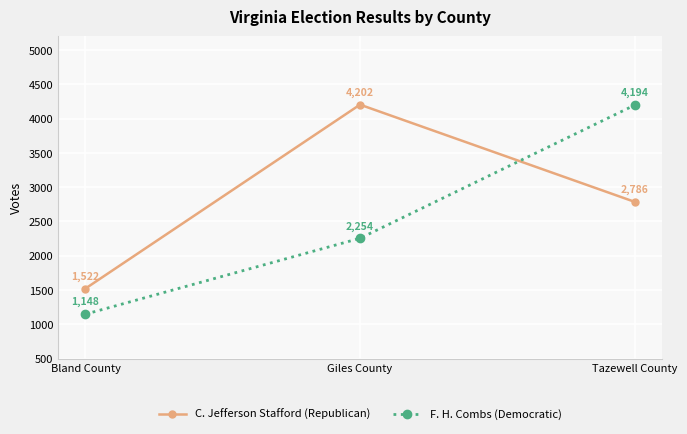

Which series has the largest total across all categories?

C. Jefferson Stafford (Republican)